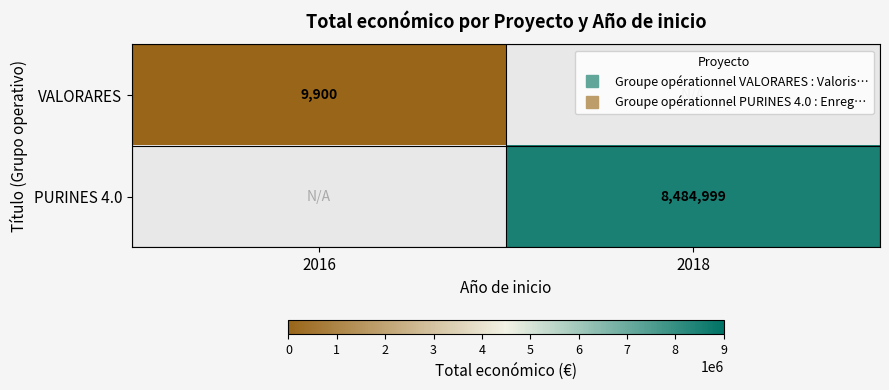

Is it true that PURINES 4.0 equals 8484999.0 at 2018?

True